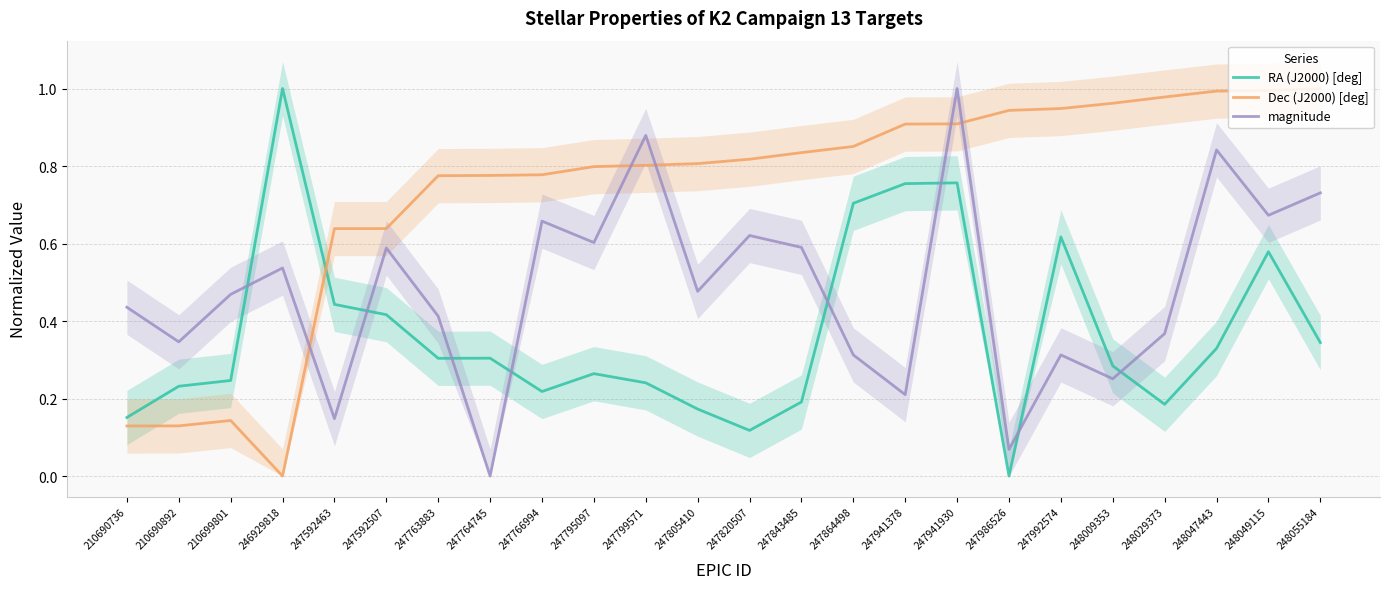

After their last crossing, which series has the higher values: Dec (J2000) [deg] or magnitude?

Dec (J2000) [deg]